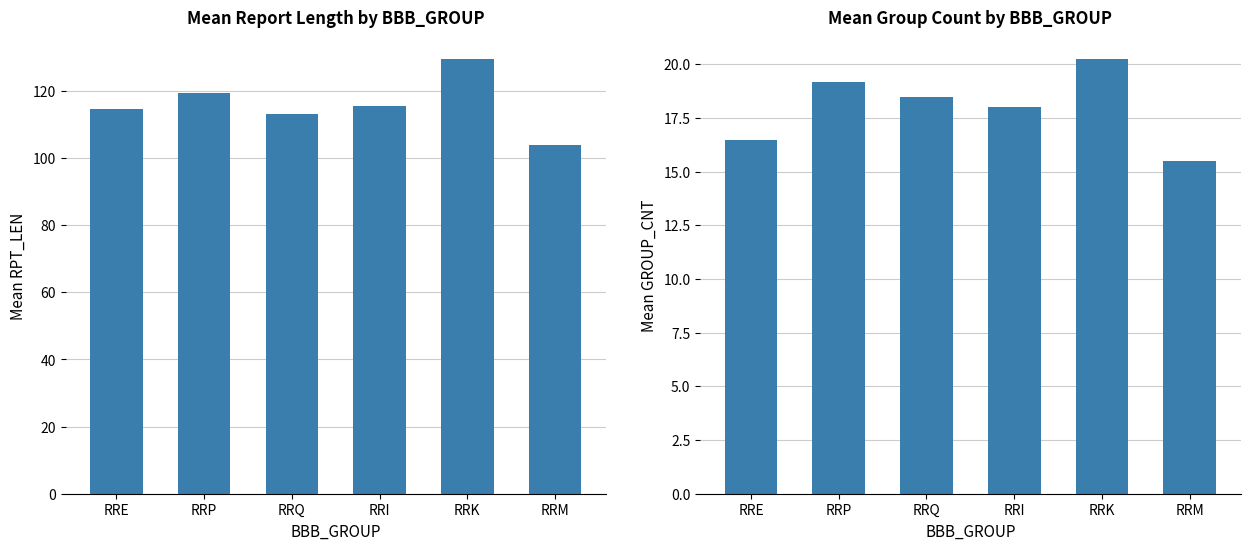

Which series has the largest total across all categories?

Mean RPT_LEN